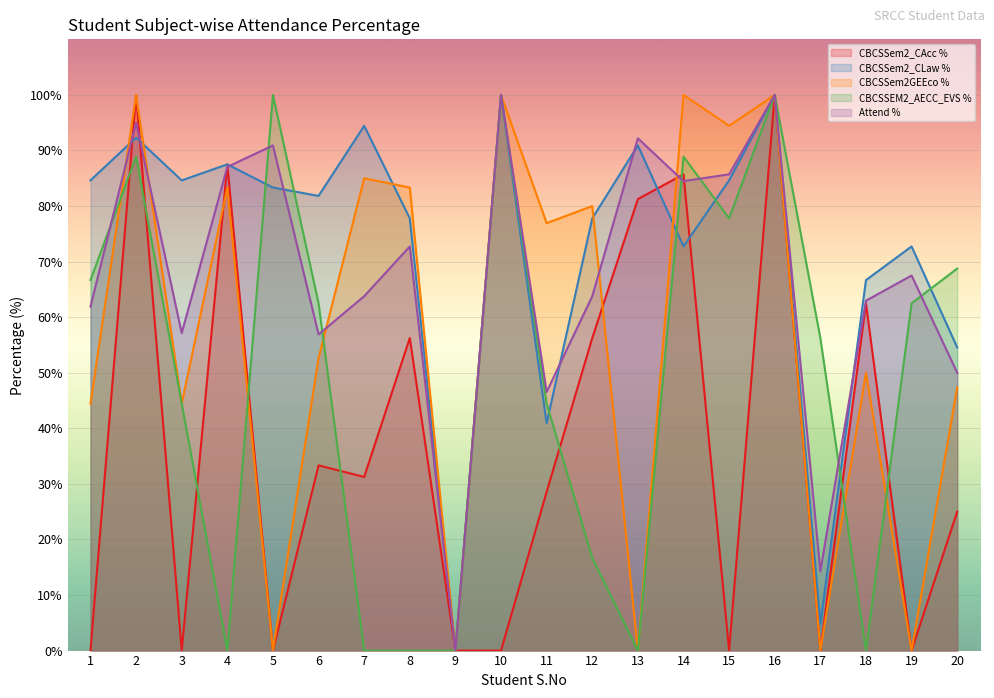

At which category does CBCSSem2GEEco % reach its first local peak?

2